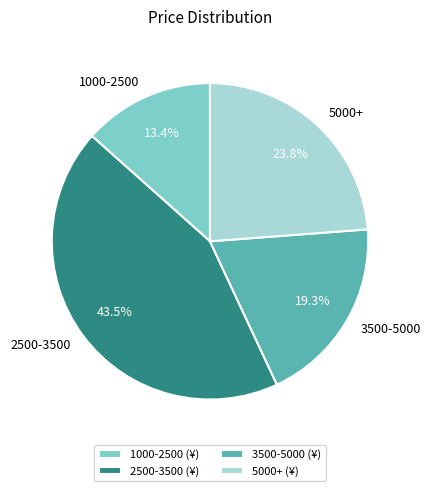

What is the ratio of the value at 3500-5000 to the value at 5000+?

0.8